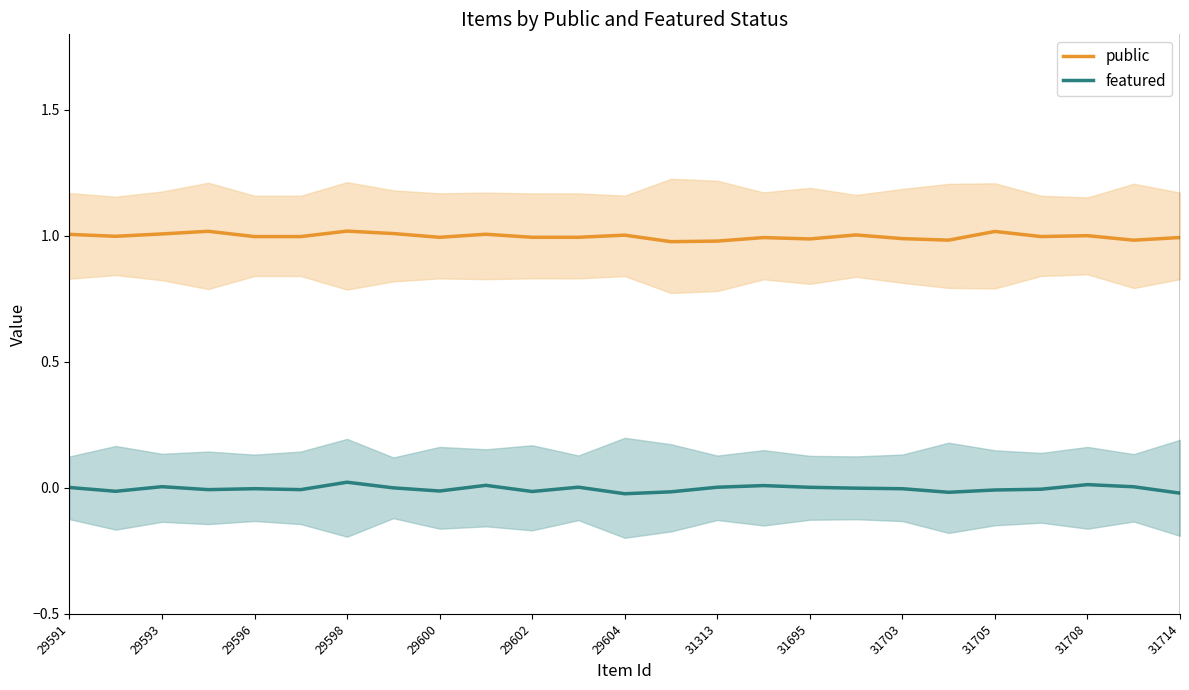

True or false: public and featured intersect in this chart.

False